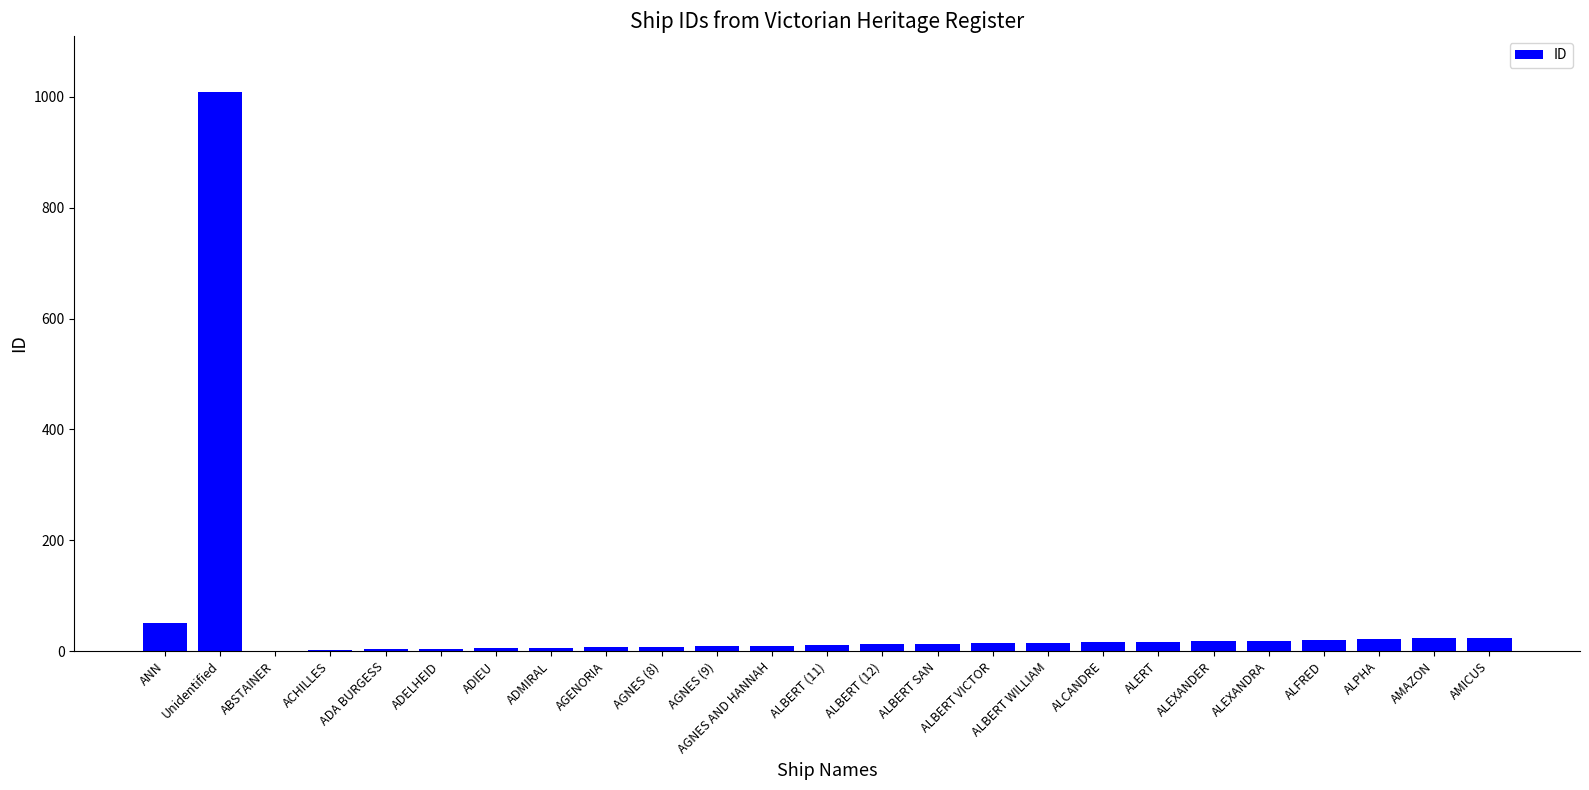

True or false: the data shows 461 at Unidentified.

False